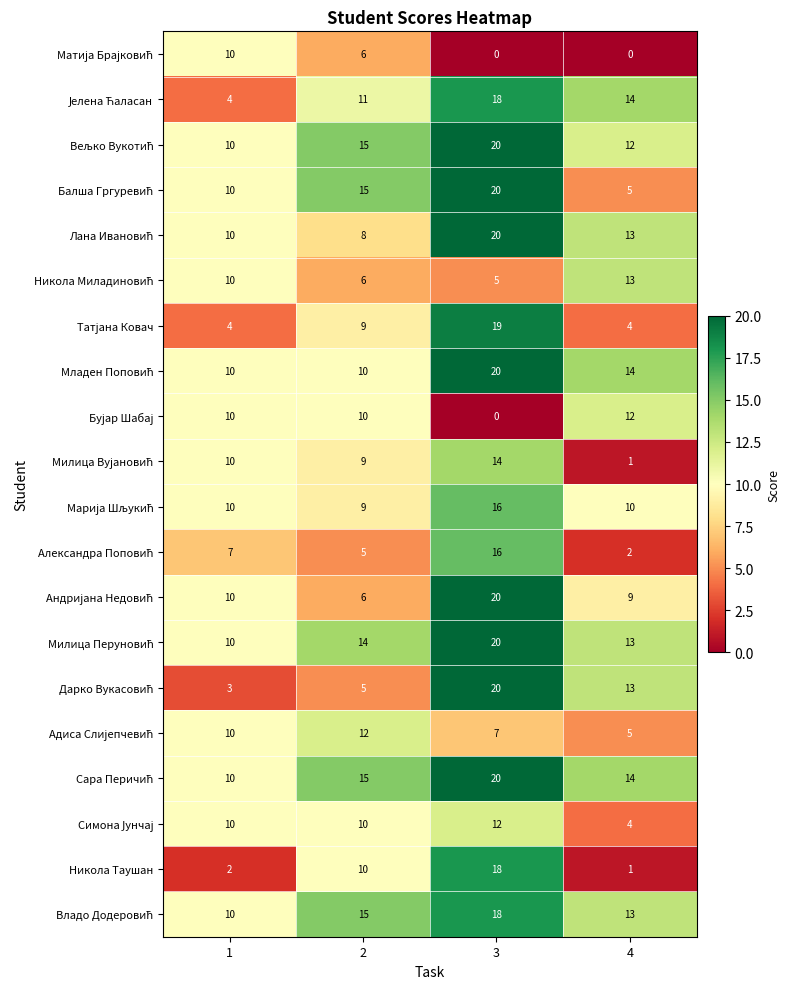

At how many categories does at least one series exceed 1?

4